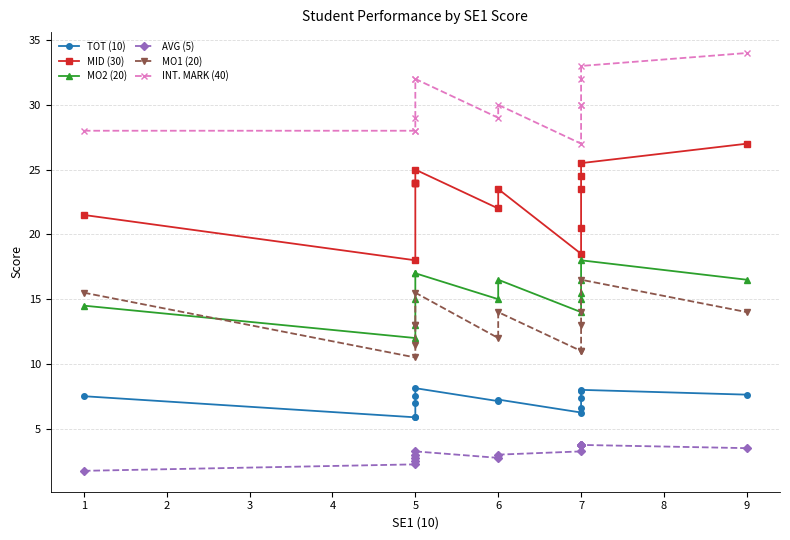

True or false: TOT (10) and MO1 (20) cross at least once.

False